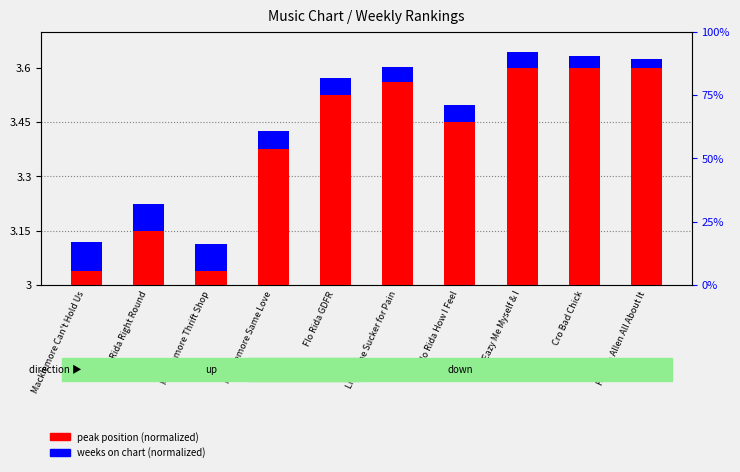

What is the label of the 2nd bar from the left?

Flo Rida Right Round